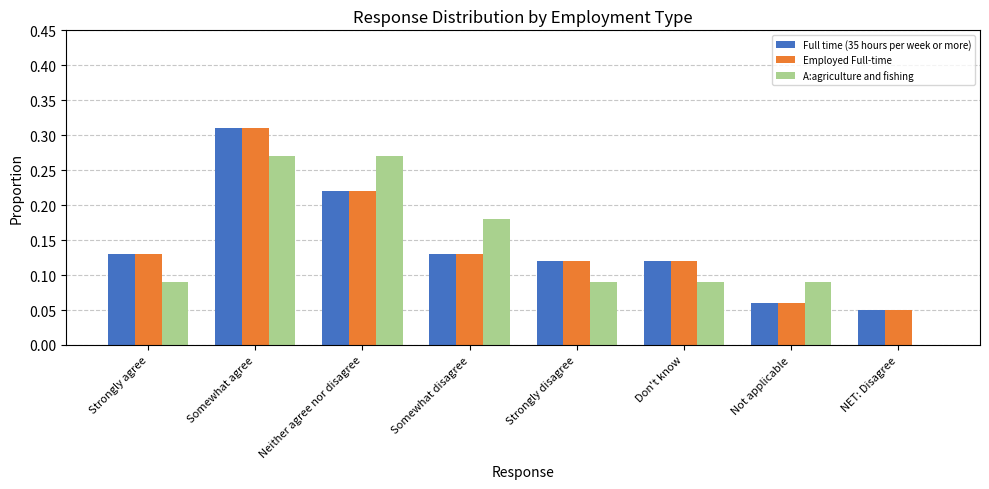

Is the value of A:agriculture and fishing at NET: Disagree greater than the value of Full time (35 hours per week or more) at Somewhat disagree?

No